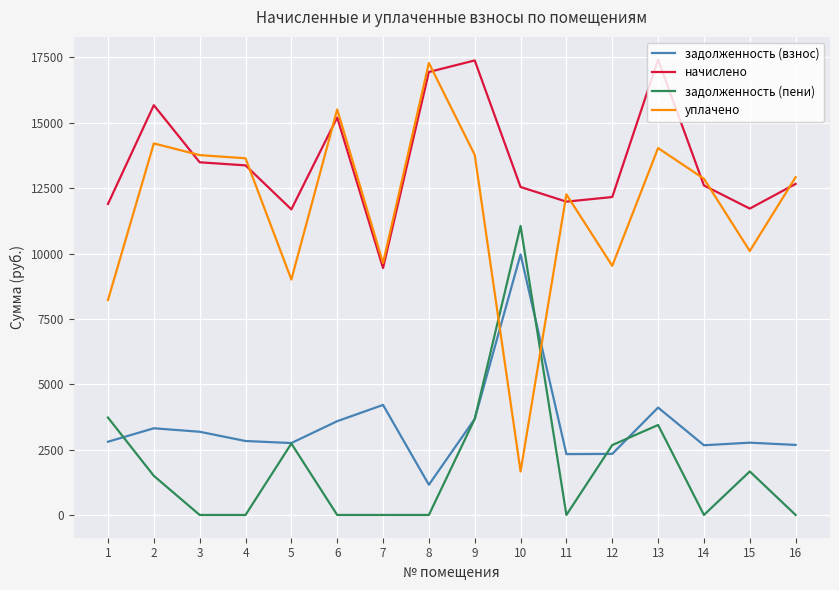

Which series has the widest spread of values?

уплачено